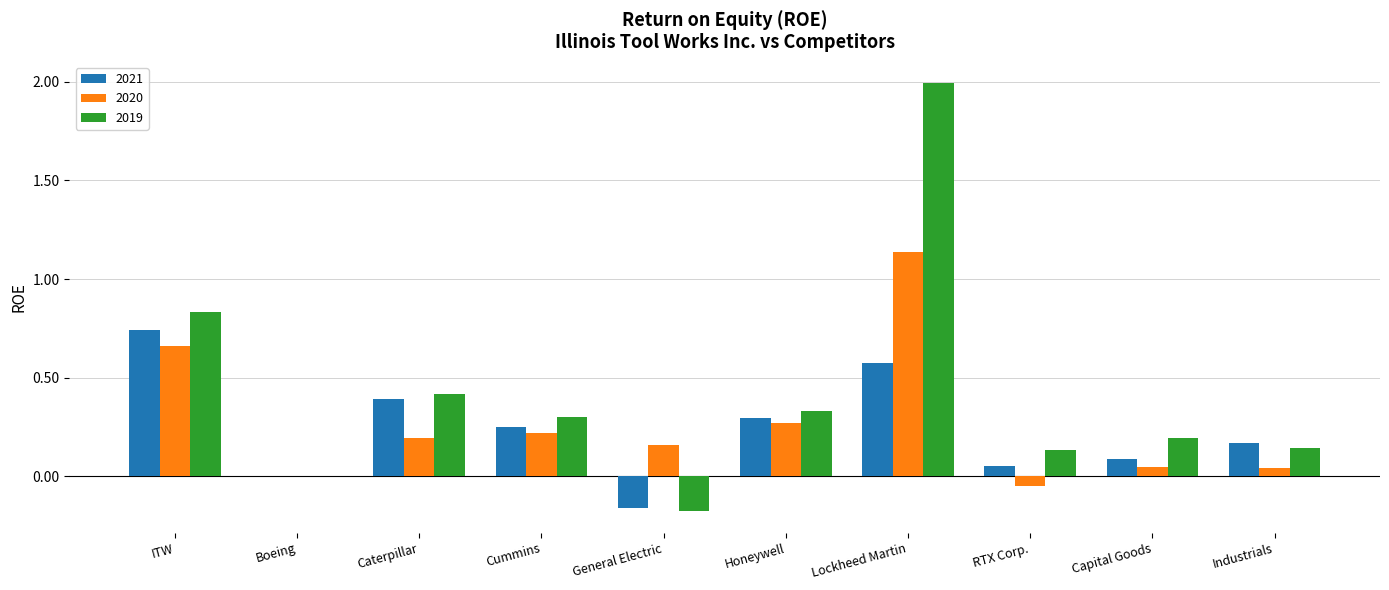

True or false: 2019 has a value of 0.3 at Cummins.

True